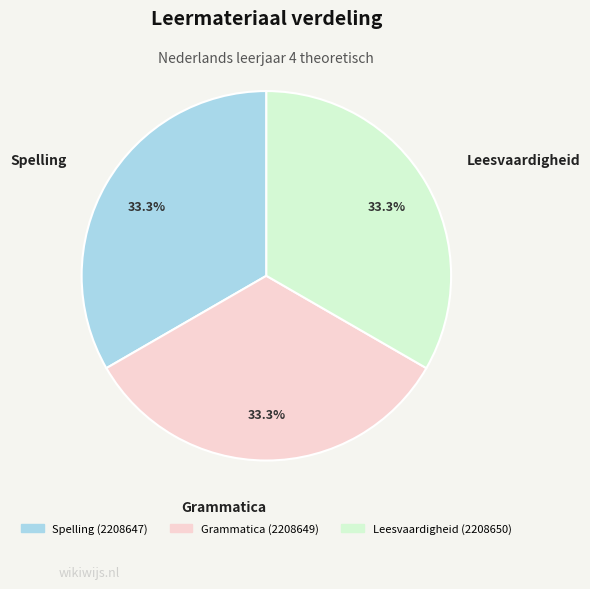

To the nearest percent, what portion does Leesvaardigheid represent?

33%